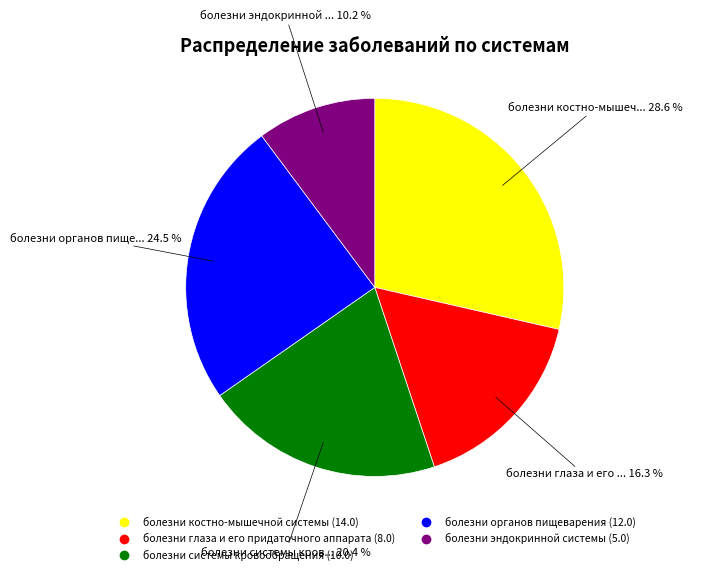

What is the ratio of the value at болезни костно-мышечной системы to the value at болезни системы кровообращения?

1.4